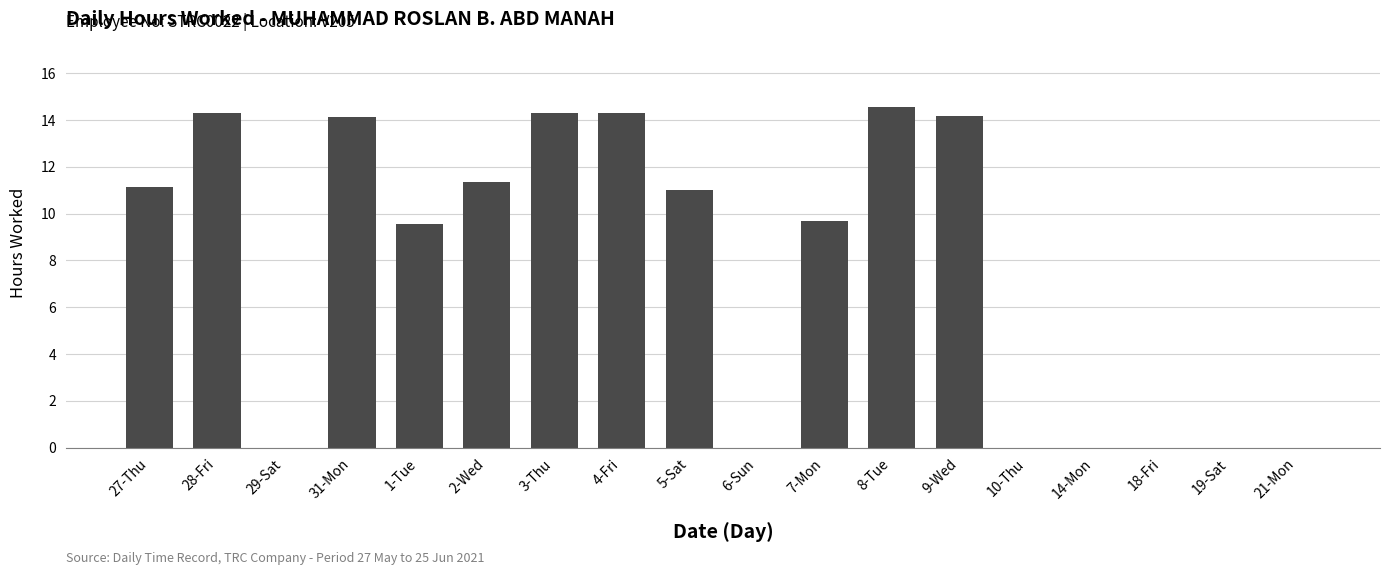

What is the maximum value shown in the chart?

14.6